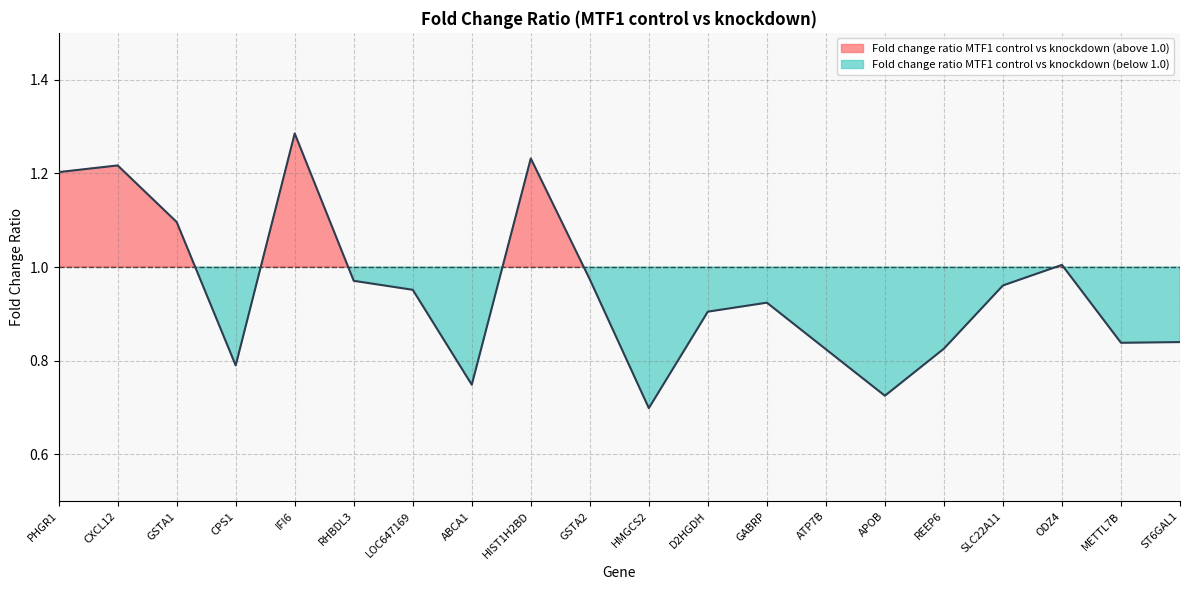

Is it true that the value at ABCA1 is 0.7?

True